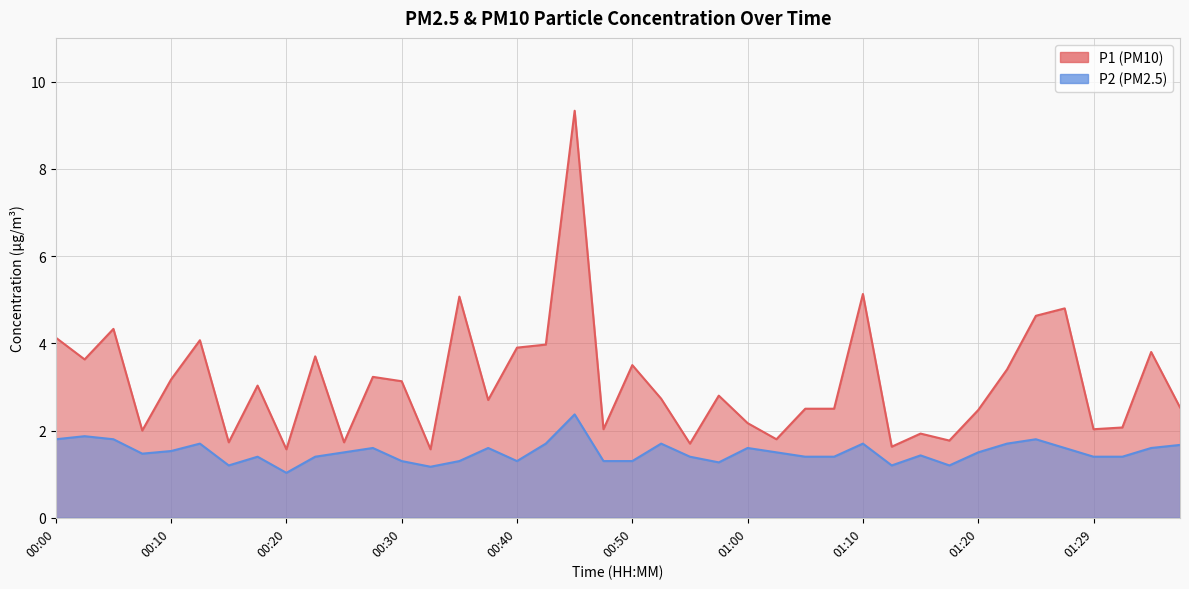

In P2, how many points are lower than both neighbors (excluding endpoints)?

8